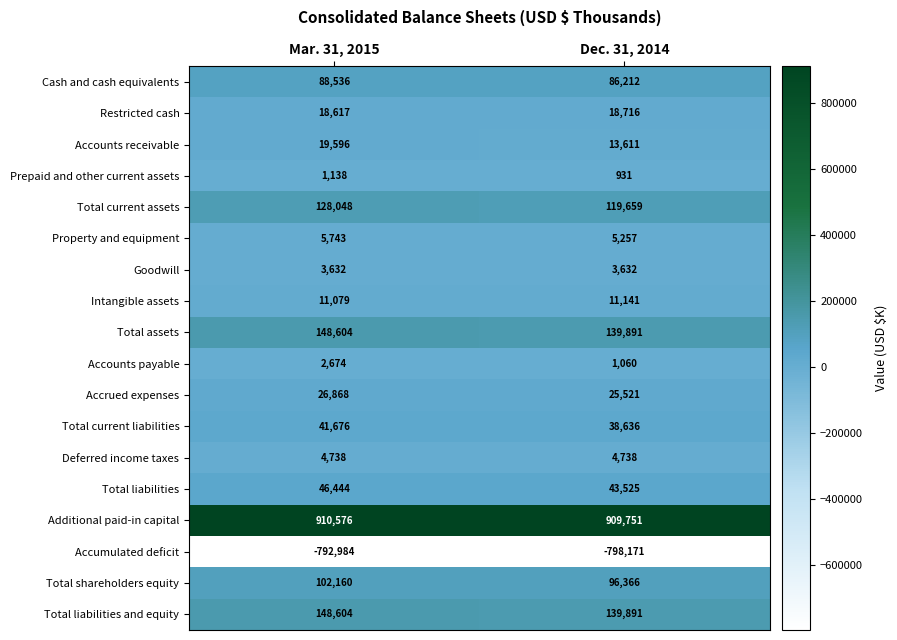

How many data points does each series have?

2